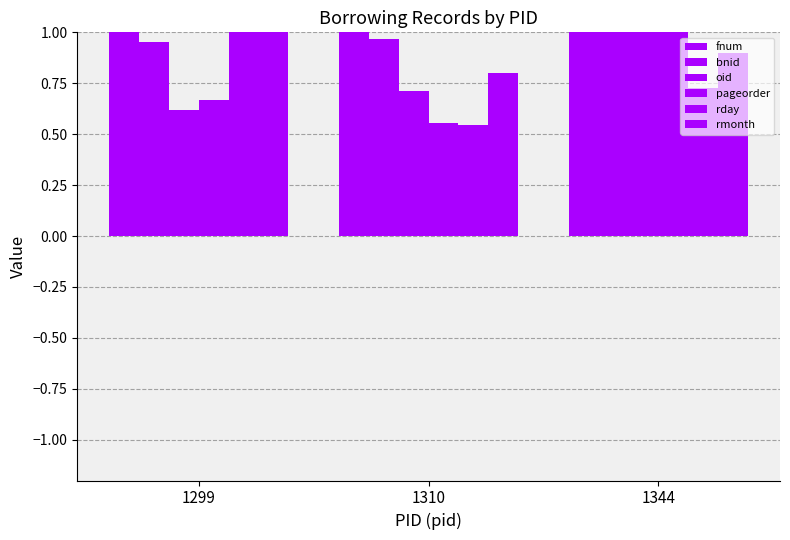

What is the minimum value for pageorder?

0.6